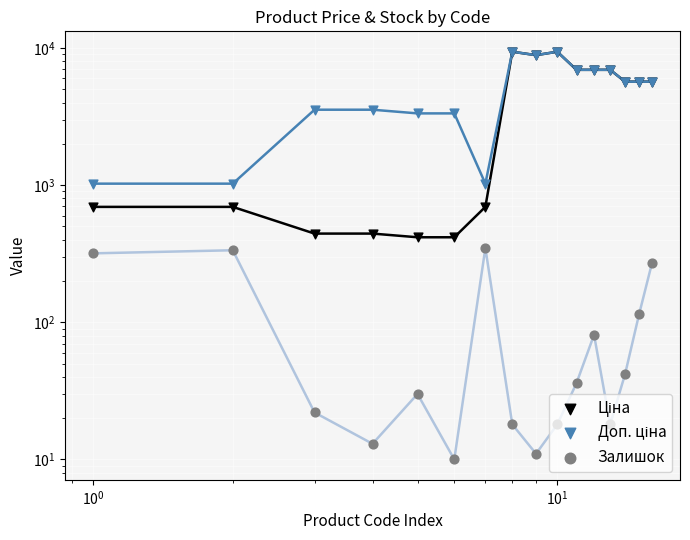

What are all the series names shown in the legend?

Ціна, Доп. ціна, Залишок